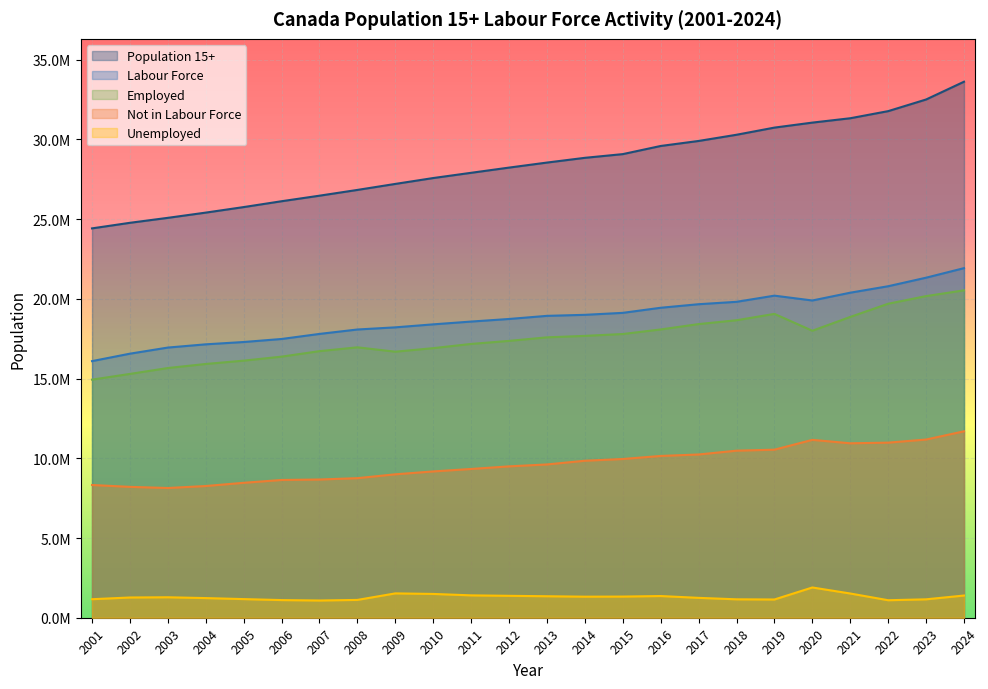

Which series has the largest total across all categories?

Population 15+